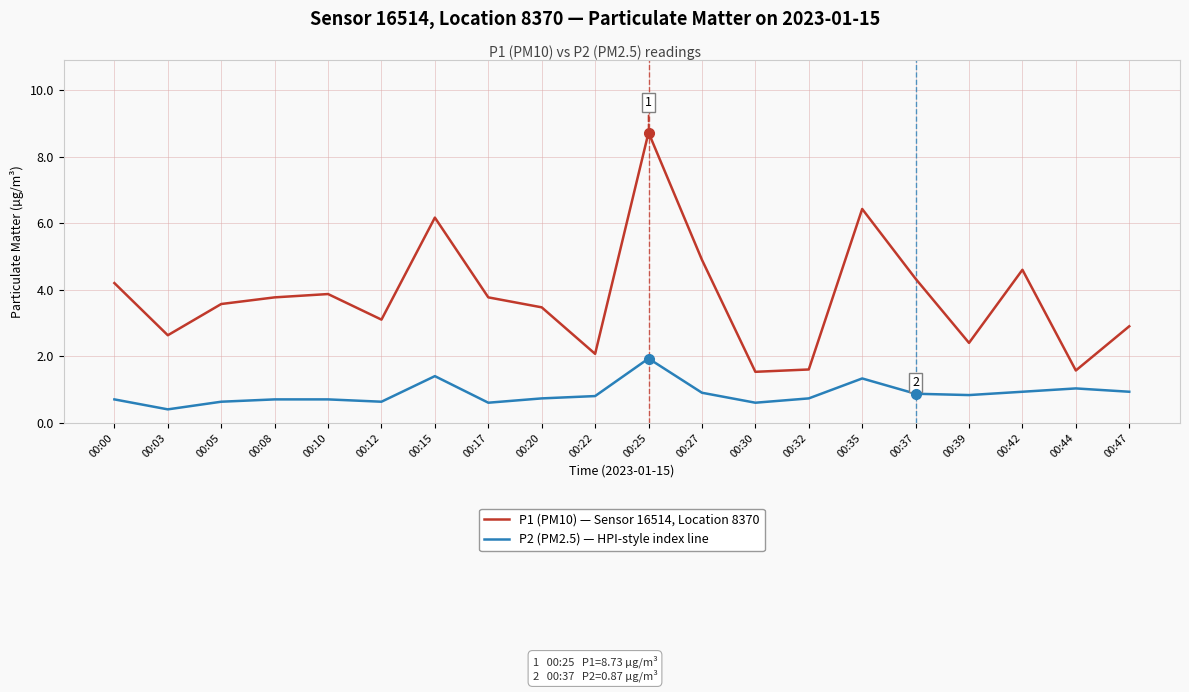

True or false: P1 (PM10) — Sensor 16514, Location 8370 has a value of 3.4 at 00:27.

False